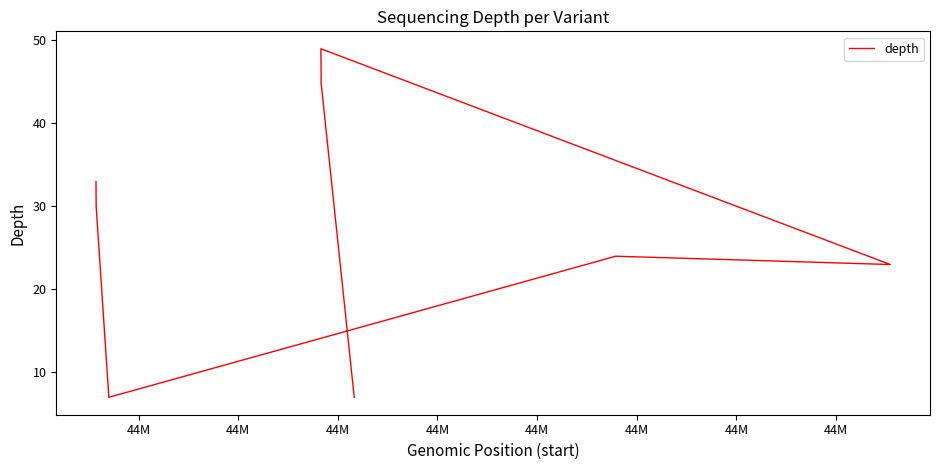

What is the difference between the maximum and minimum values?

42